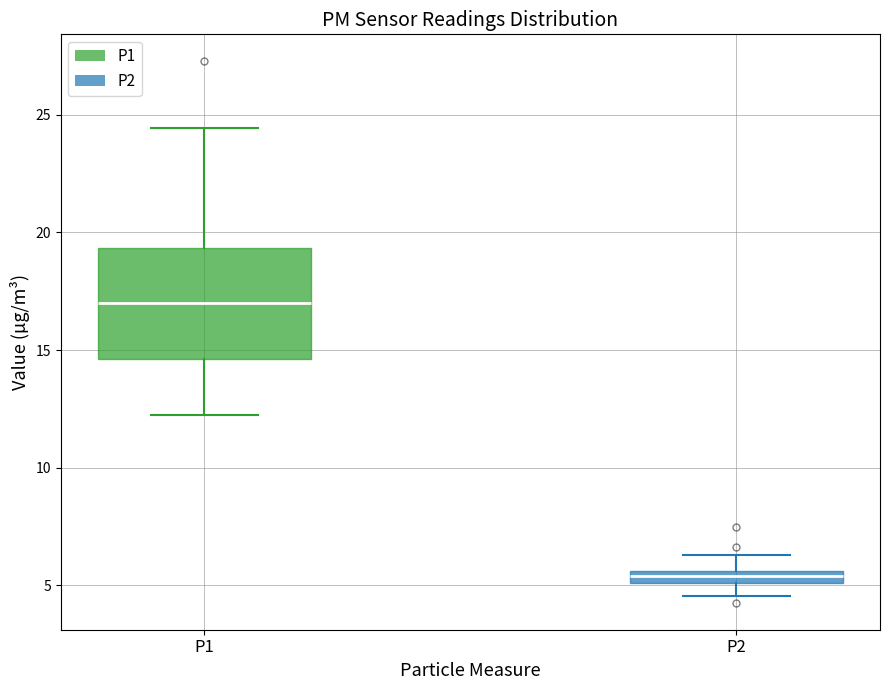

Where is the upper edge of the box for P1 on the y-axis? The values are not printed on the chart, so give them approximately, as read against the axis.

19.5